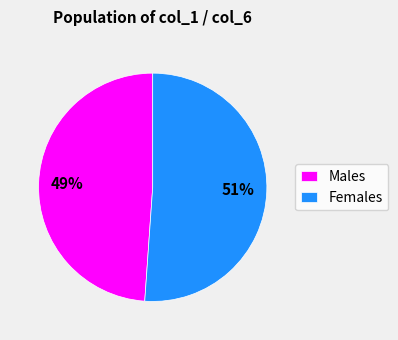

How many segments does this pie chart have?

2